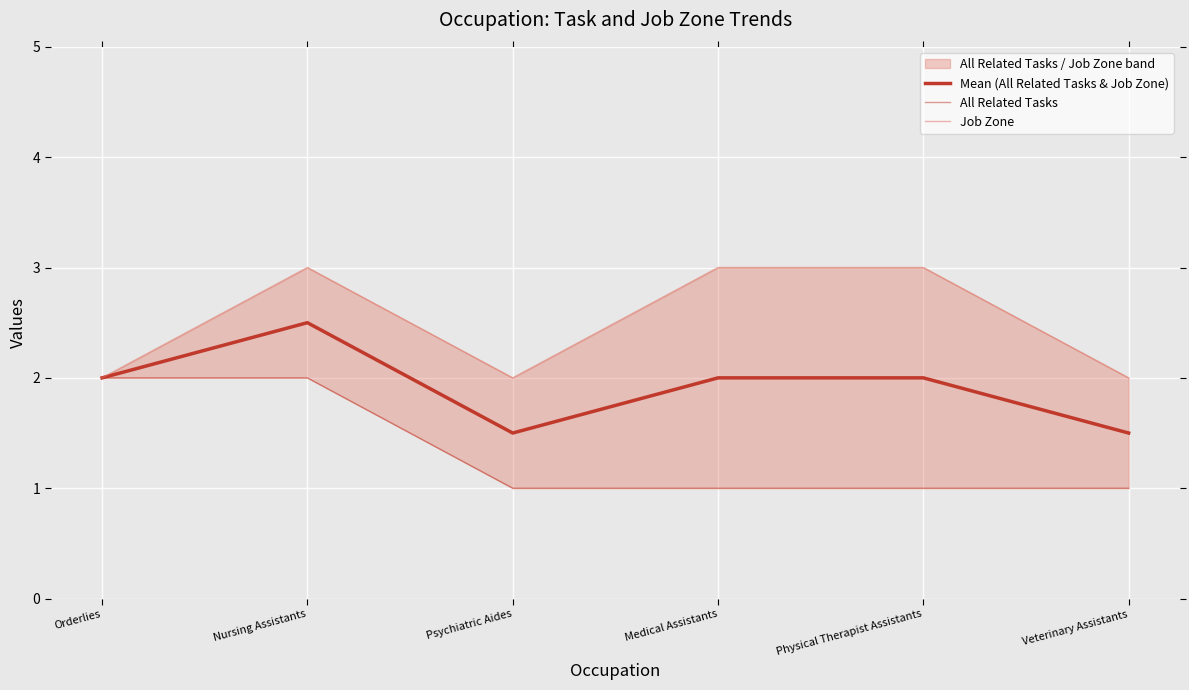

Rank the series by their maximum value, from lowest to highest.

All Related Tasks, Mean (All Related Tasks & Job Zone), Job Zone